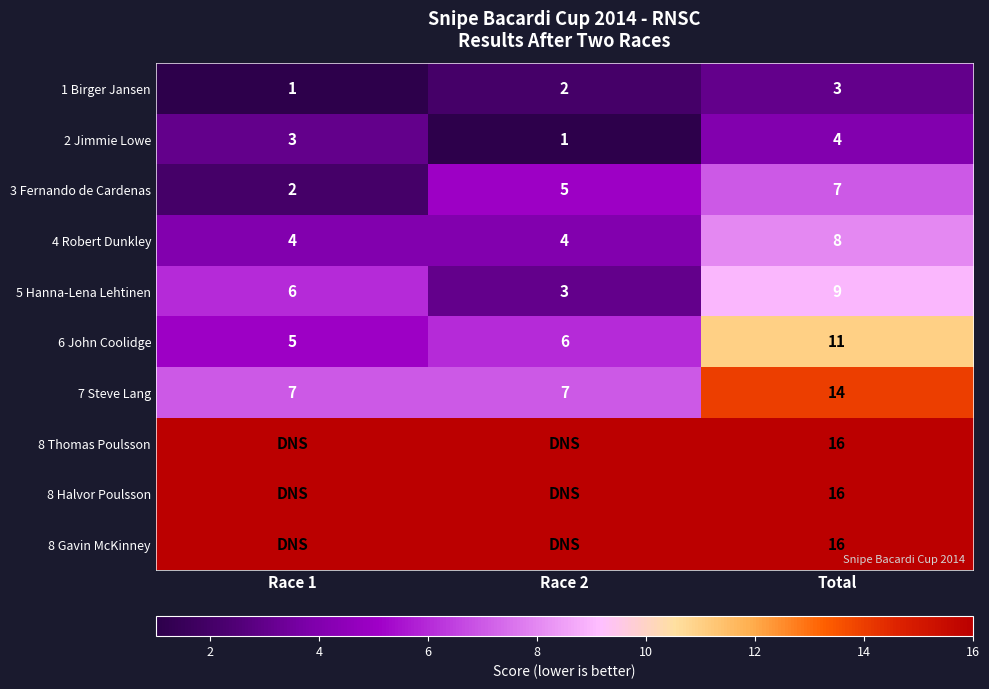

Count the number of data series in this chart.

10